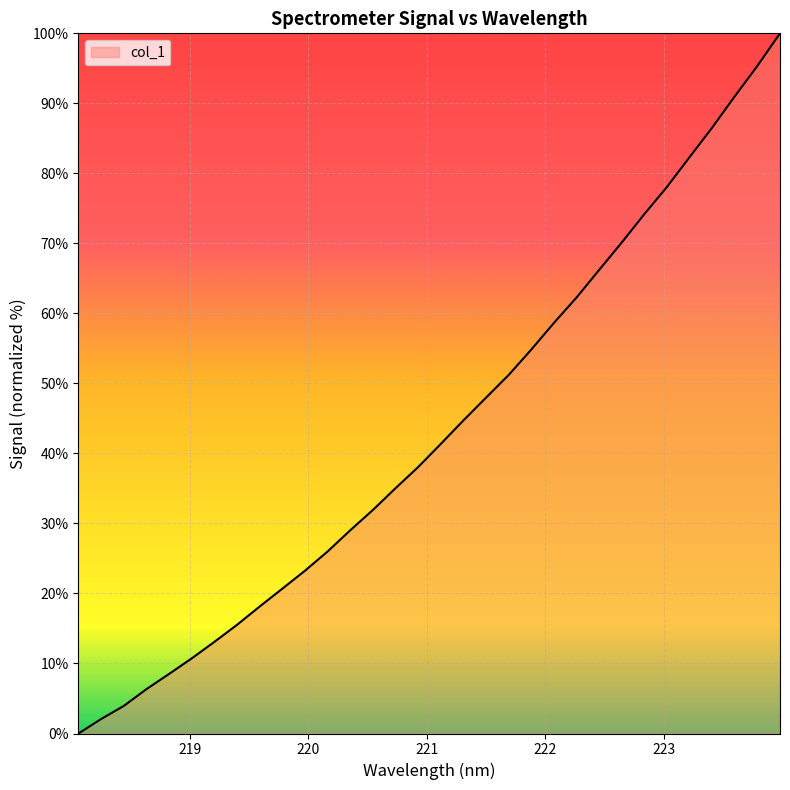

What is the maximum value shown in the chart?

100.0